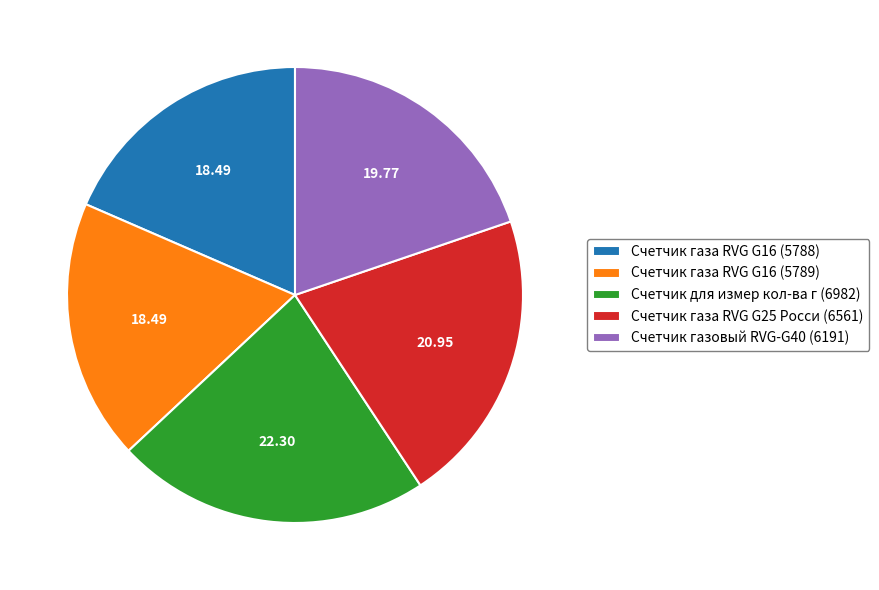

Does any single category account for the majority?

No